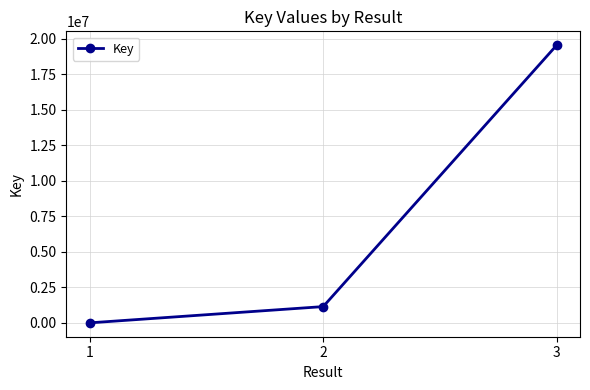

List the labels in order of value, smallest first.

1, 2, 3